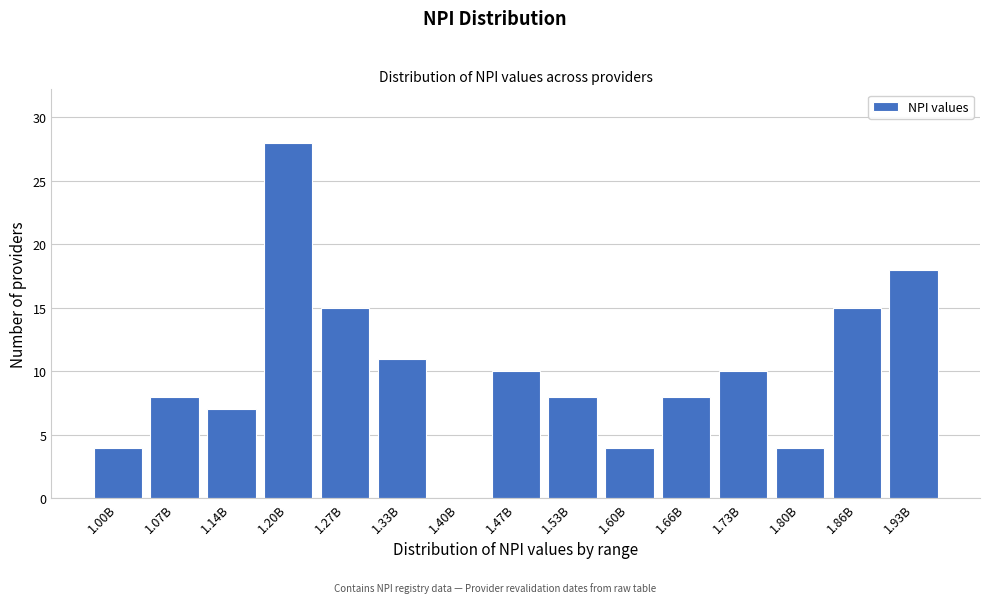

Reading left to right, transcribe all the data shown in this chart.

1.00B=4	1.07B=8	1.14B=7	1.20B=28	1.27B=15	1.33B=11	1.40B=0	1.47B=10	1.53B=8	1.60B=4	1.66B=8	1.73B=10	1.80B=4	1.86B=15	1.93B=18